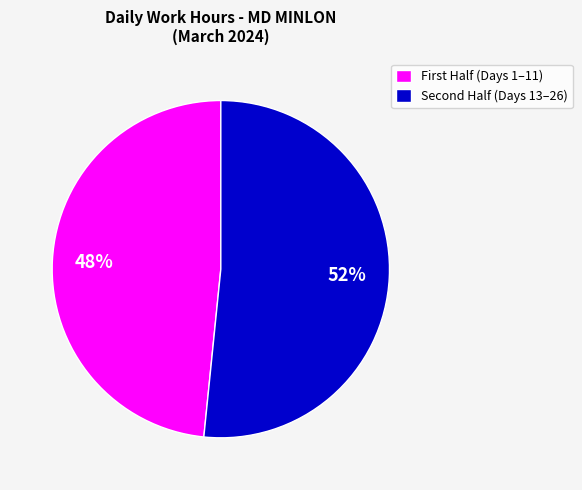

Rank the categories by value from lowest to highest.

First Half (Days 1–11), Second Half (Days 13–26)